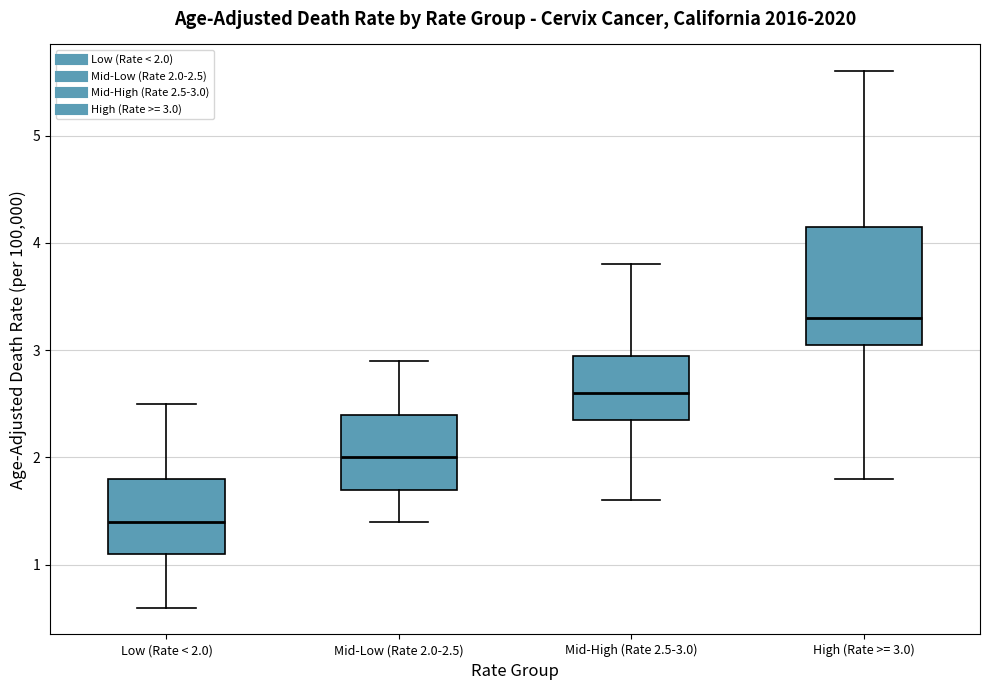

Which box is the tallest, from its lower edge to its upper edge?

High (Rate >= 3.0)